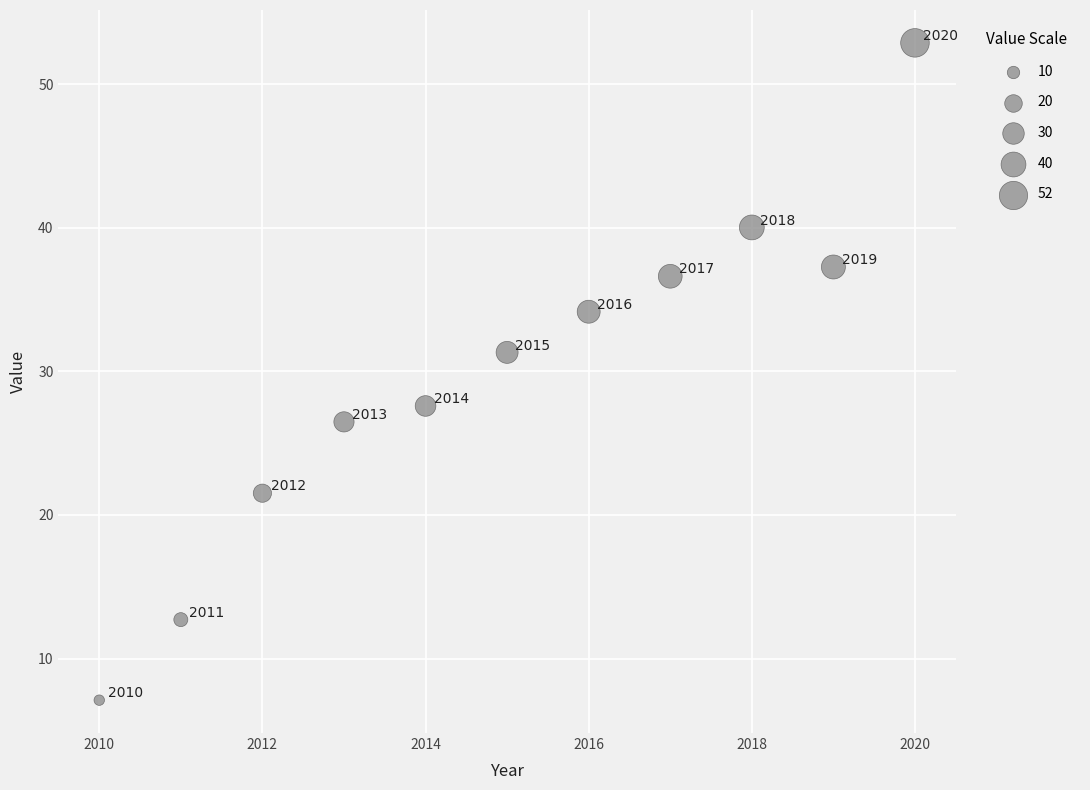

What is the range of X values (max minus min)?

10.0